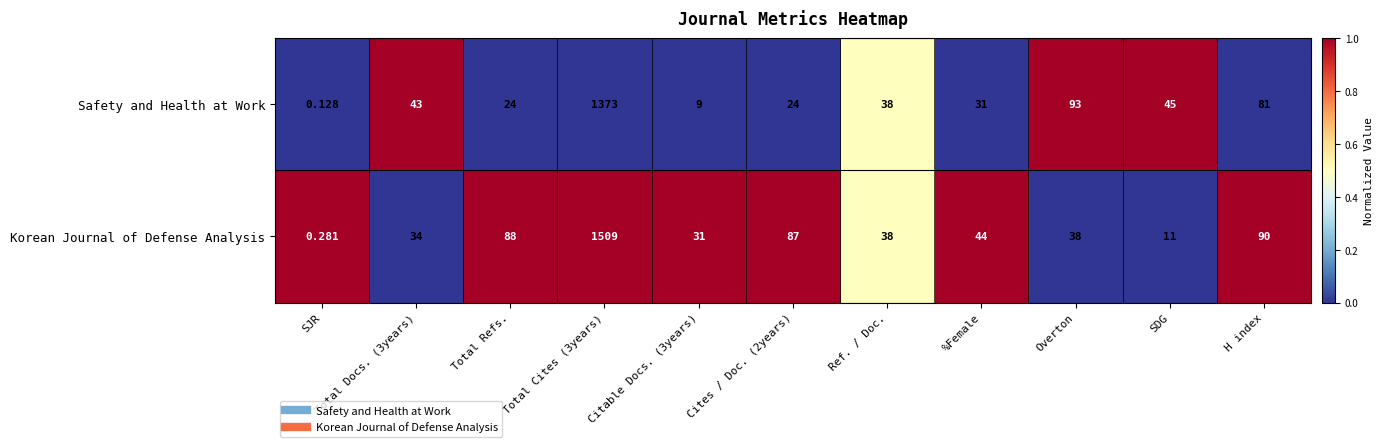

What is the difference between the highest and lowest values at SDG?

34.0